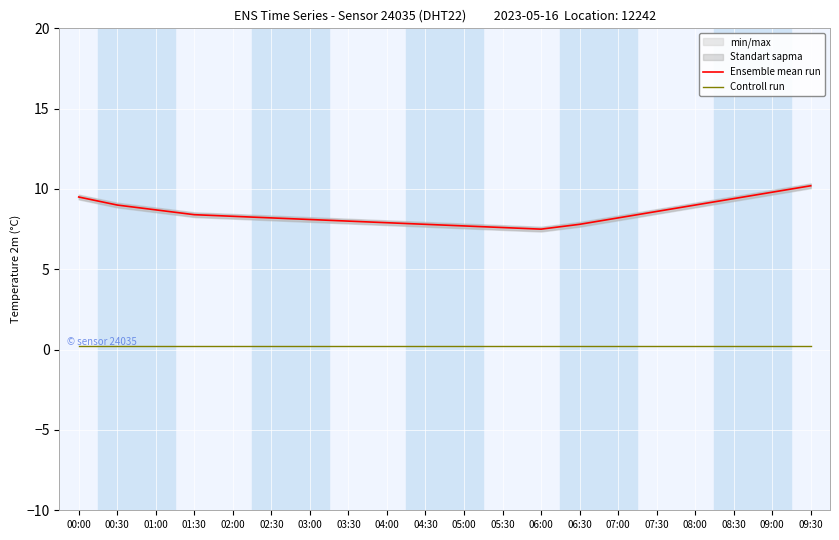

At 06:00, list the series in order from largest to smallest.

Ensemble mean run, Controll run